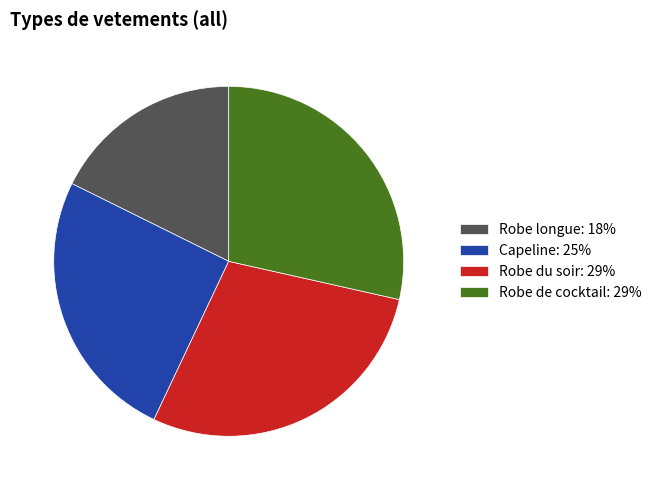

Combined, do Capeline: 25% and Robe longue: 18% account for over 50%?

No